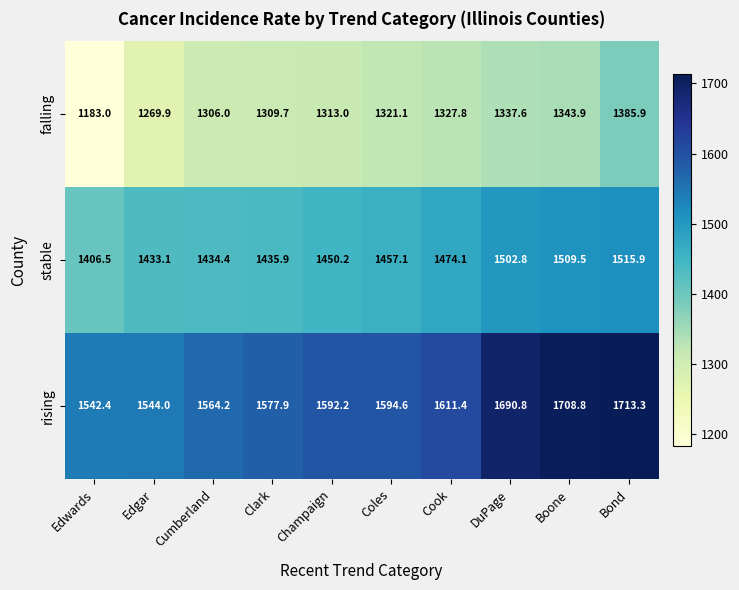

What is the sum of the stable values at Edgar and Cumberland?

2867.5